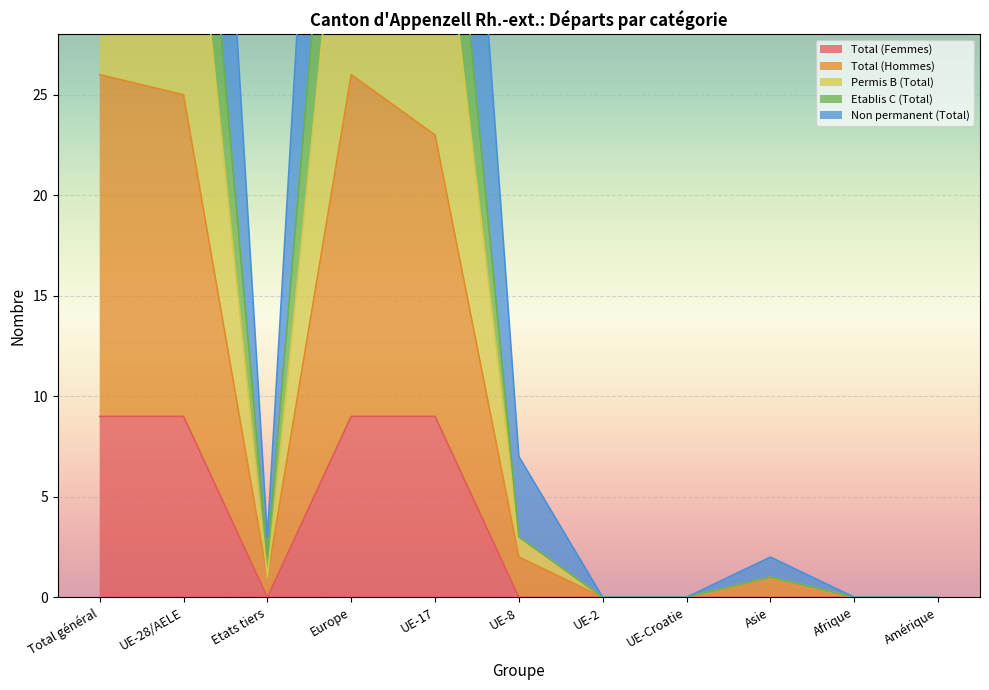

What is the difference between the second highest and minimum values in the Etablis C (Total) series?

51